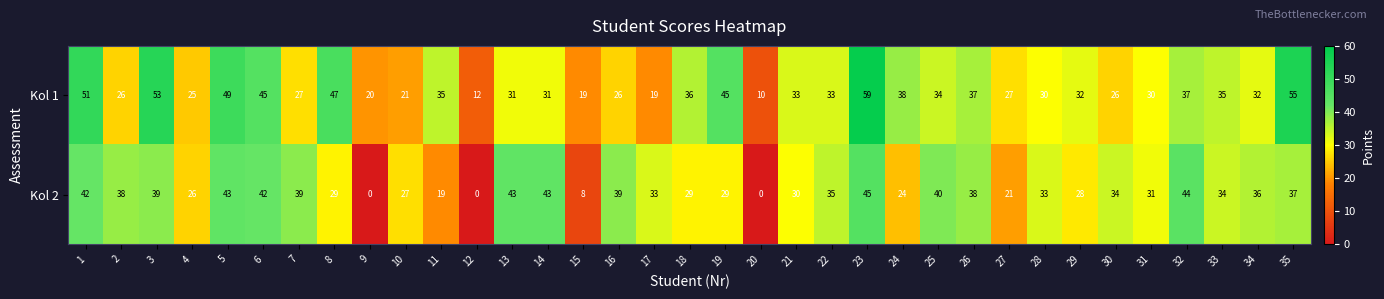

What is the difference between the maximum and minimum values in the Kol 2 series?

45